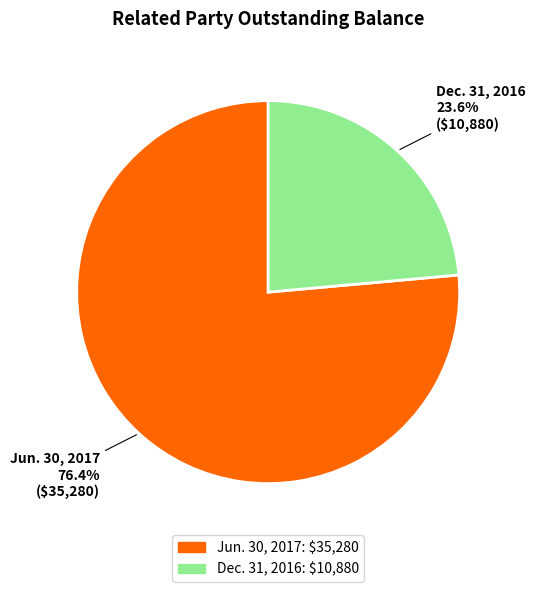

What portion of the pie excludes Dec. 31, 2016?

76.4%